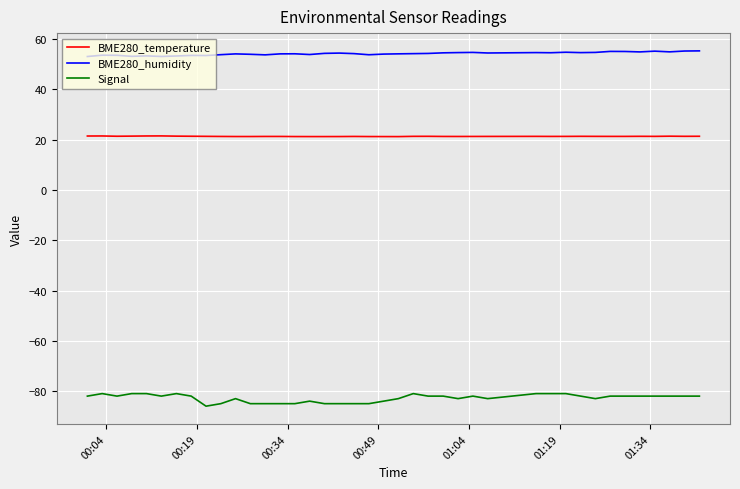

Which series has the largest total across all categories?

BME280_humidity